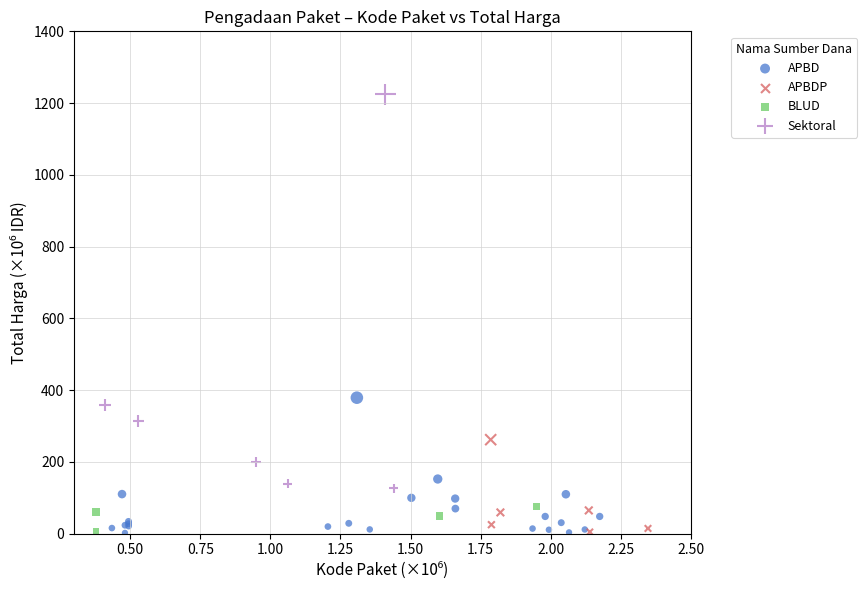

Which series has the widest spread of Y values?

Sektoral